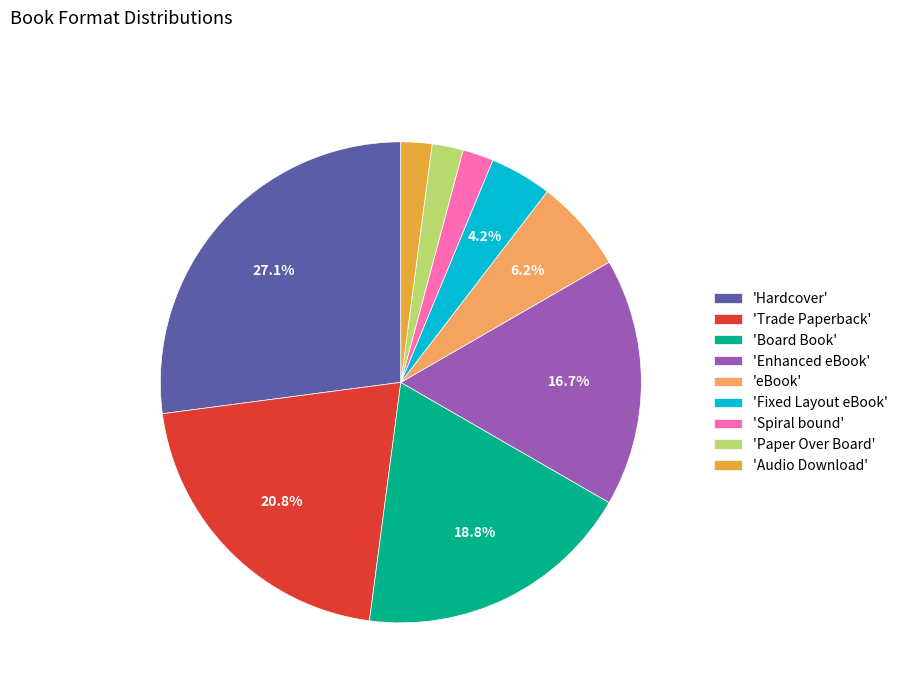

To the nearest percent, what is the average slice percentage?

11%